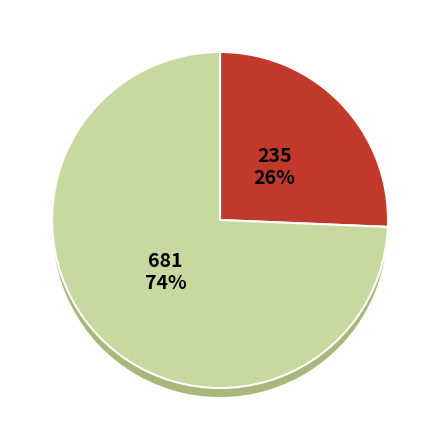

The 文京区 slice represents 19% of the pie. True or false?

False